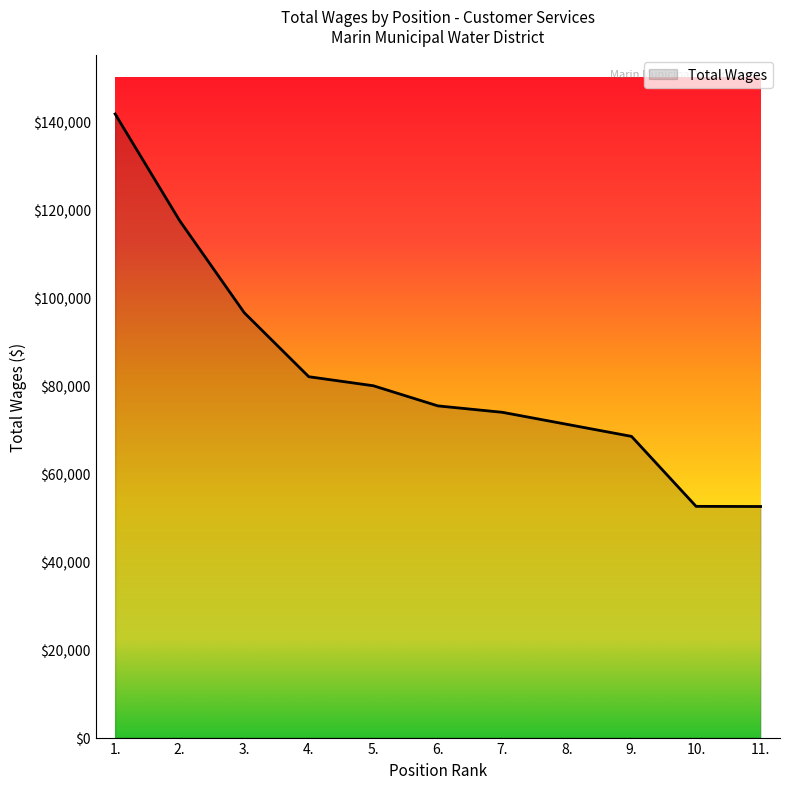

What is the difference between the maximum and minimum values?

89201